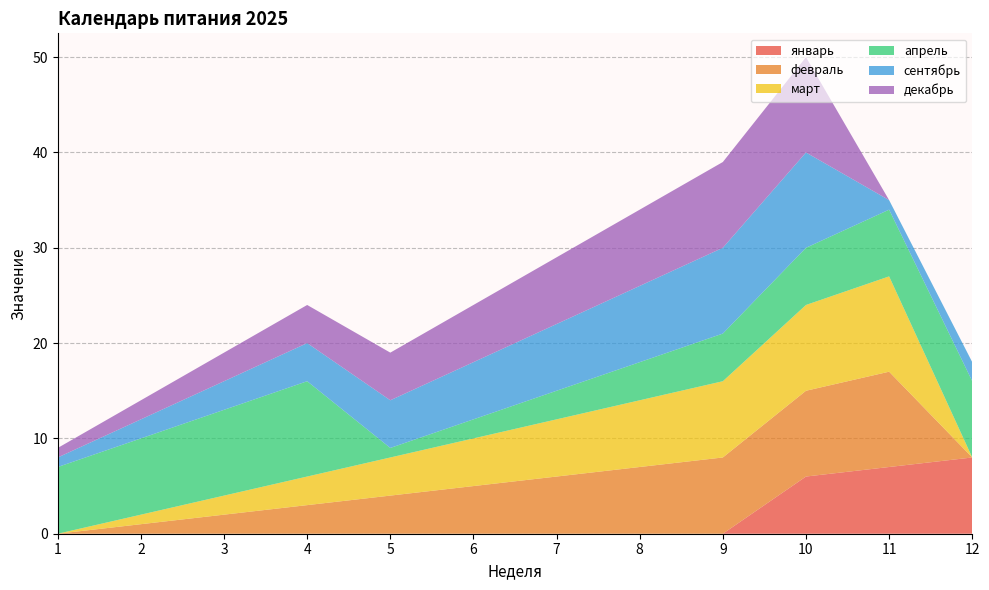

Reading right to left, what are all the values shown in this chart?

январь: 8	7	6	0	0	0	0	0	0	0	0	0
февраль: 0	10	9	8	7	6	5	4	3	2	1	0
март: 0	10	9	8	7	6	5	4	3	2	1	0
апрель: 8	7	6	5	4	3	2	1	10	9	8	7
сентябрь: 2	1	10	9	8	7	6	5	4	3	2	1
декабрь: 0	0	10	9	8	7	6	5	4	3	2	1